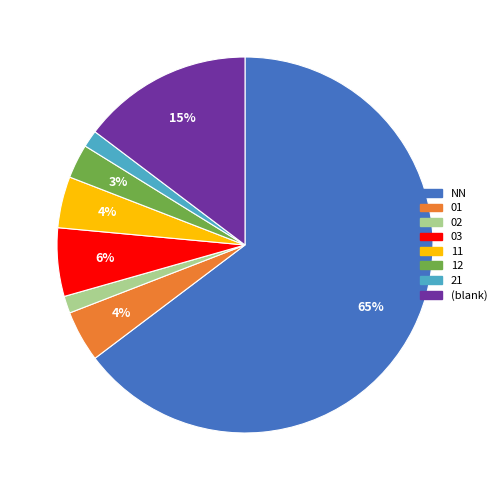

Does any single category account for the majority?

Yes